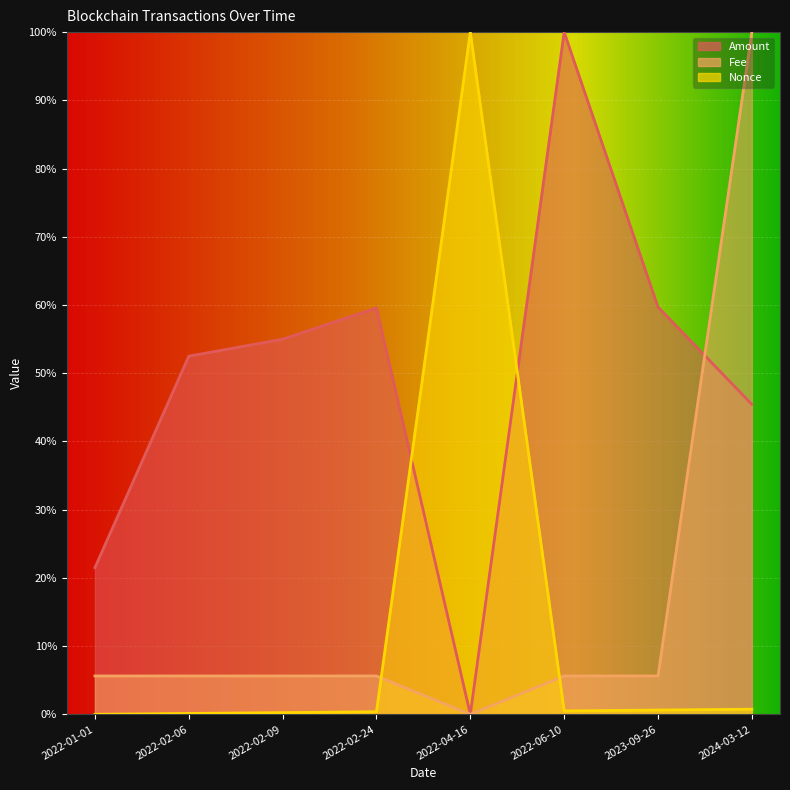

What is the label of the 6th point from the right?

2022-02-09